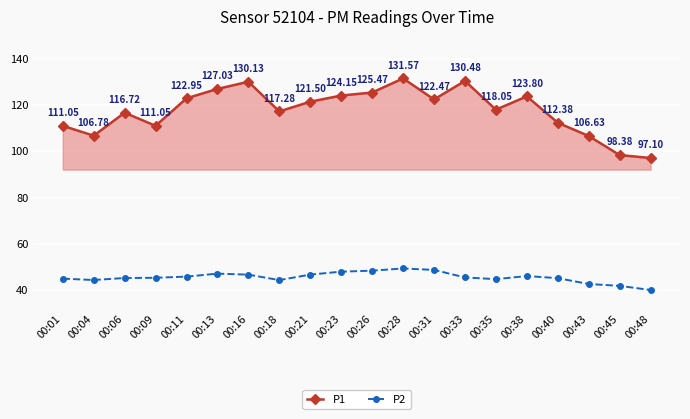

What is the lowest value of the P2 series?

40.0